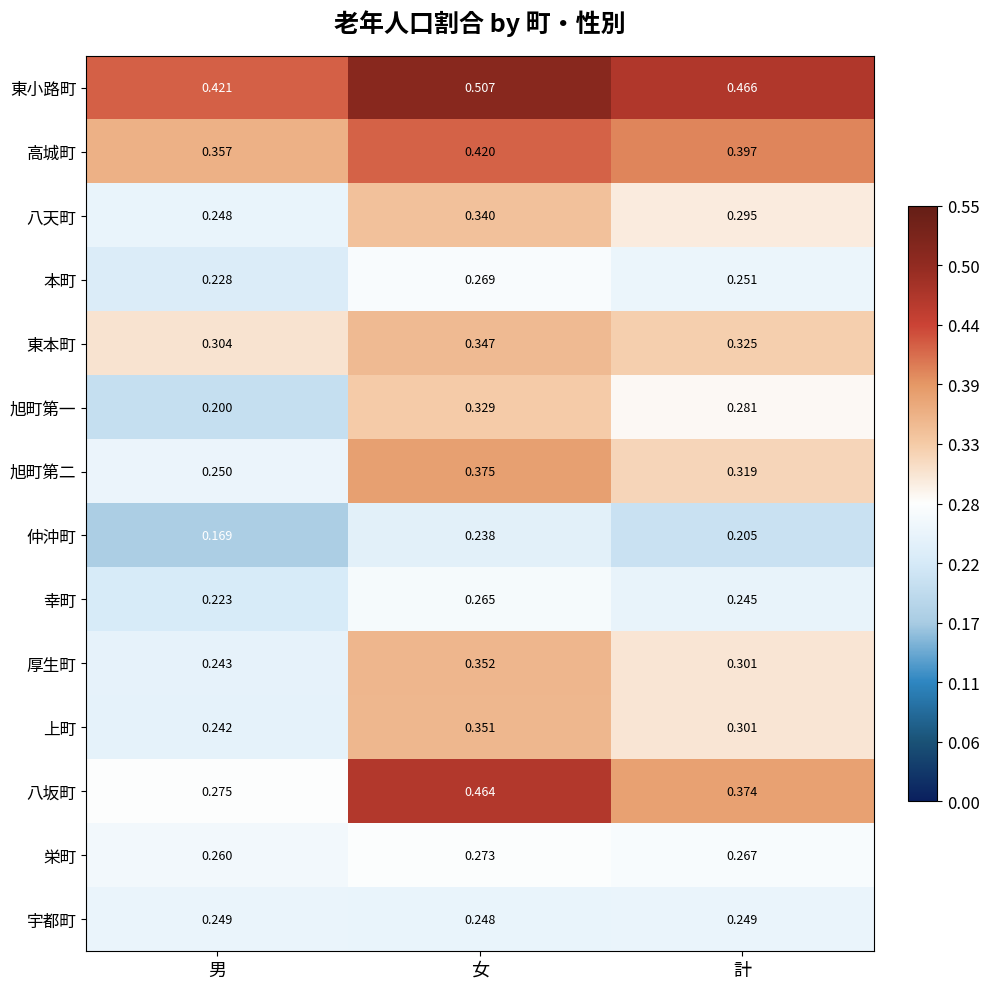

At which category does the chart reach its minimum across all series?

男